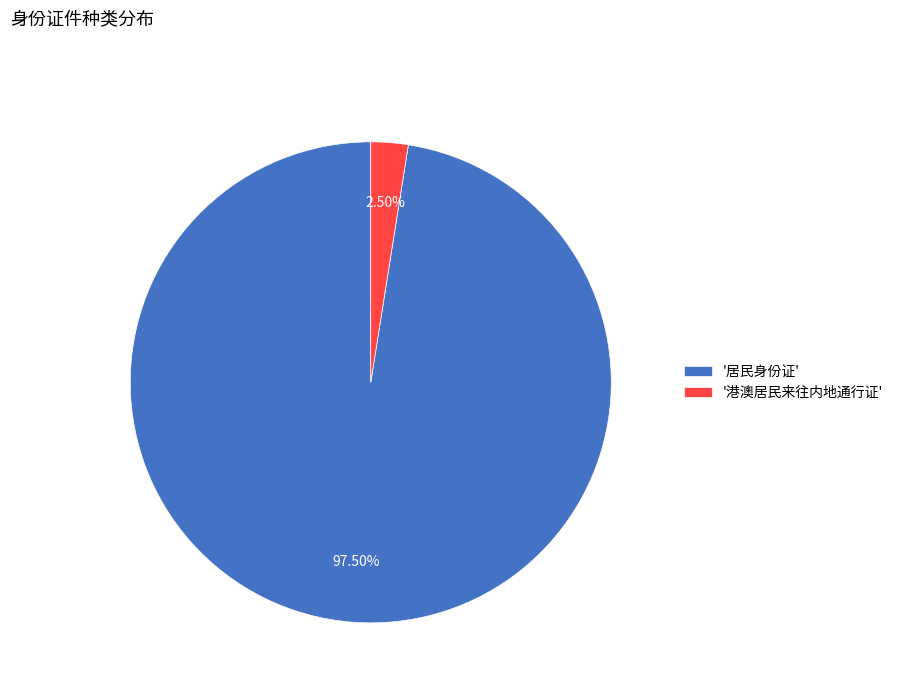

To the nearest percent, what is the average slice percentage?

50%